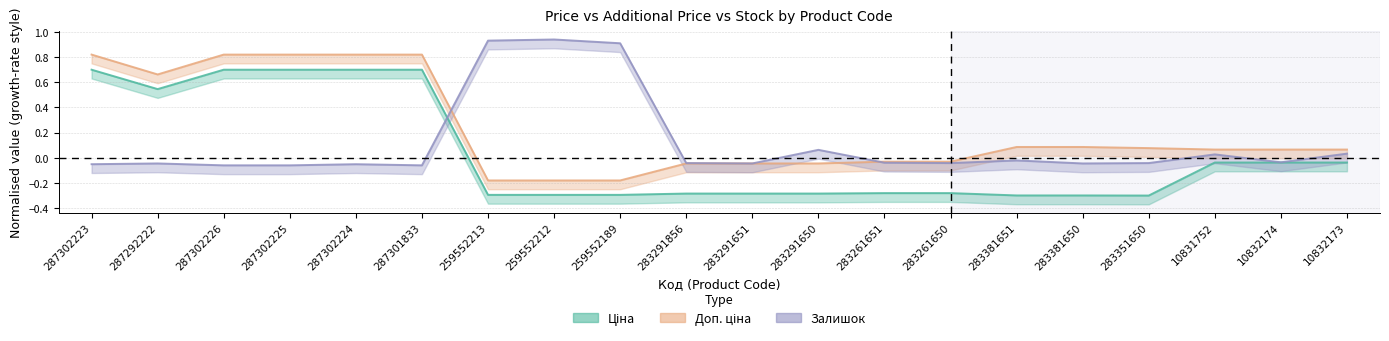

The value of Ціна at 10832174 is -0.0. True or false?

True